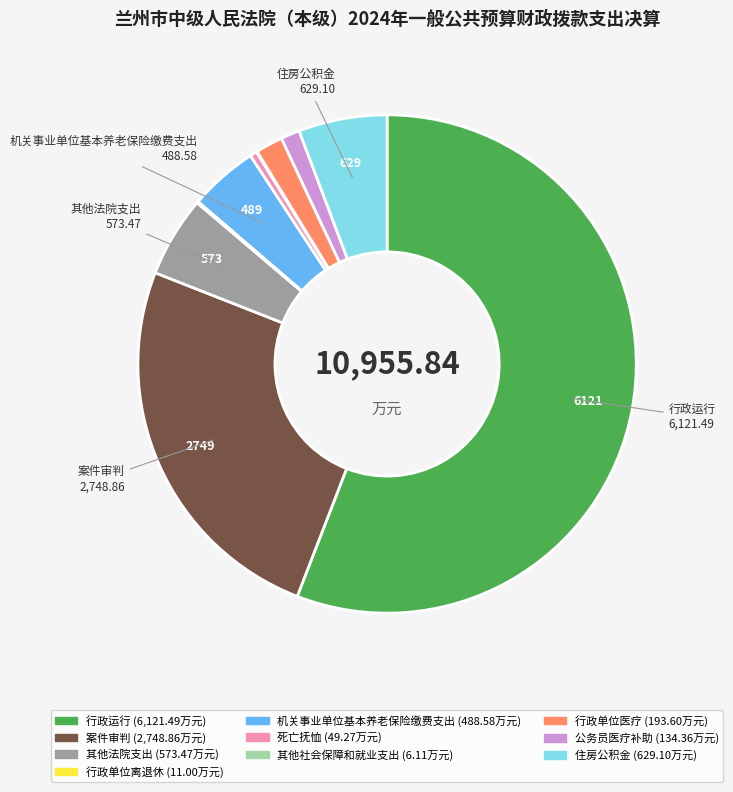

Is there any slice that represents more than half of the pie?

Yes